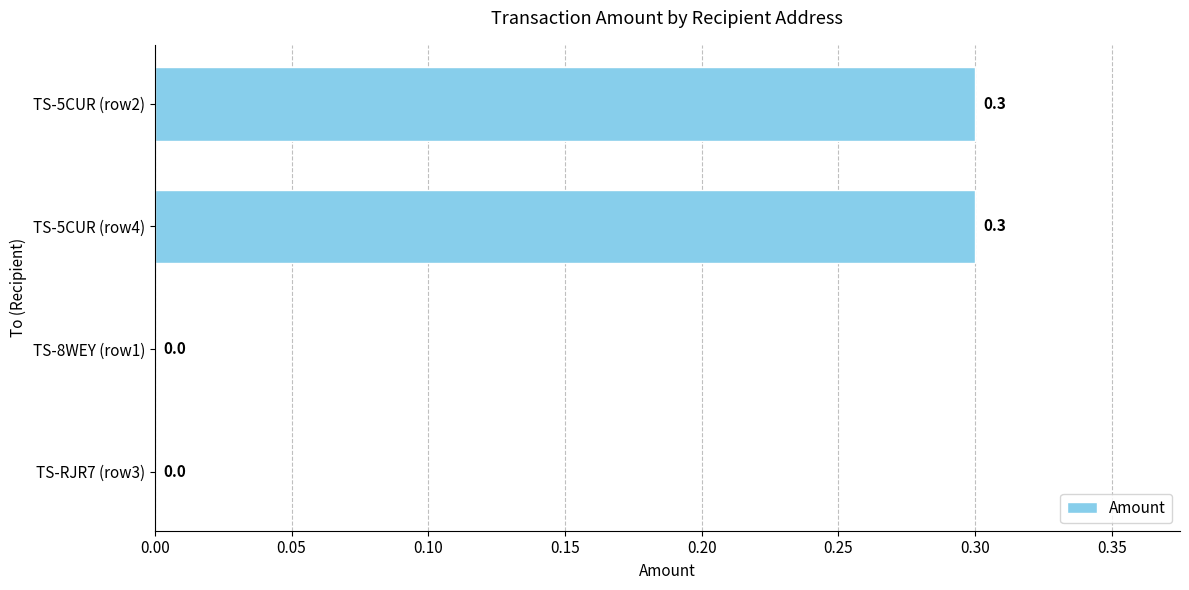

What is the greatest value displayed?

0.3